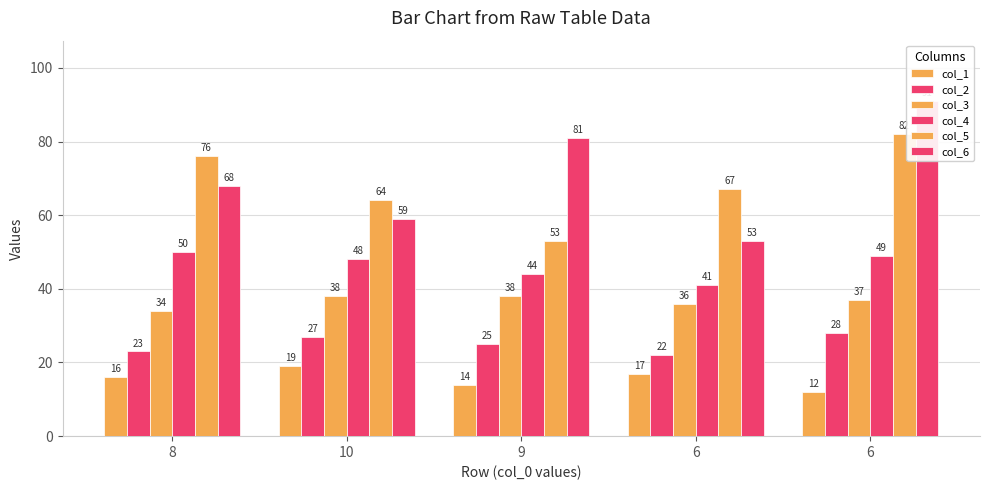

What is the label of the 3rd bar from the right?

9